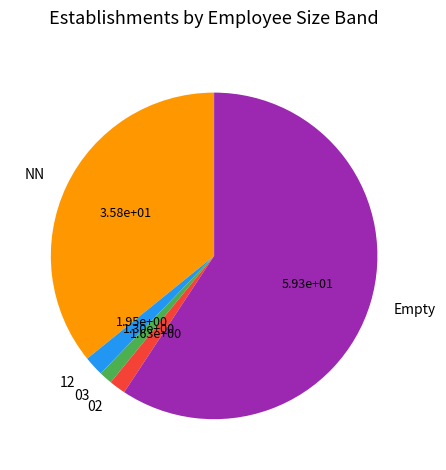

How many slices are in this pie chart?

5